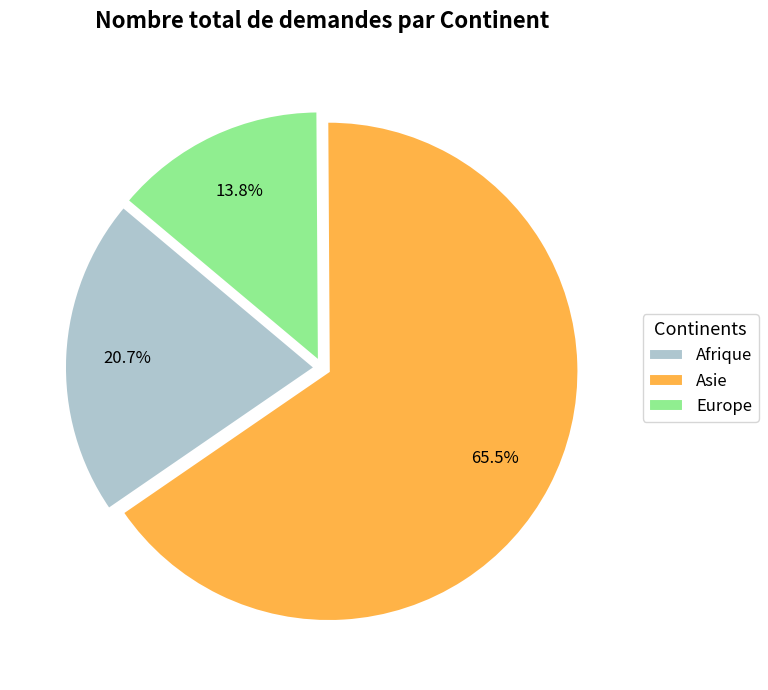

Count the number of slices in the pie.

3